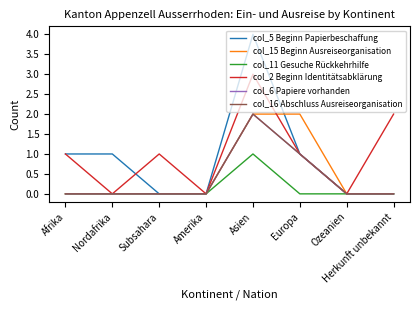

True or false: col_5 Beginn Papierbeschaffung and col_16 Abschluss Ausreiseorganisation intersect in this chart.

False